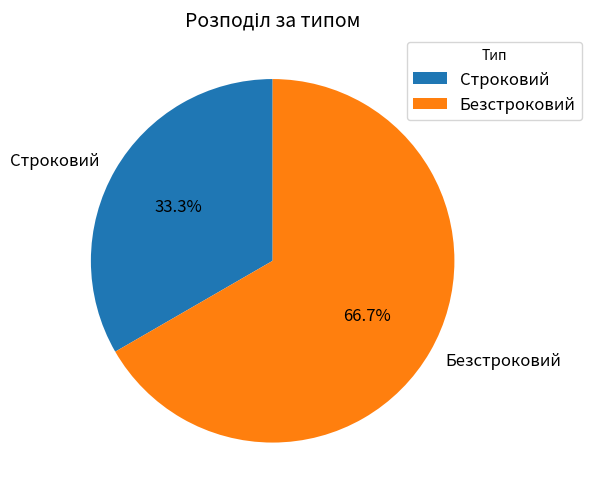

The Безстроковий slice represents 67% of the pie. True or false?

True